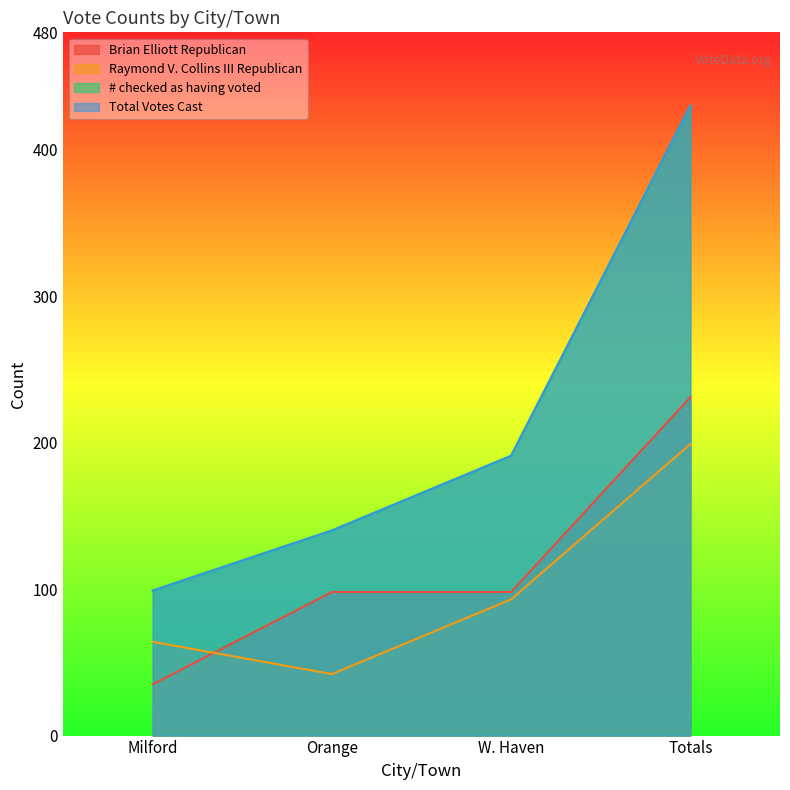

What is the sum of all Total Votes Cast values?

860